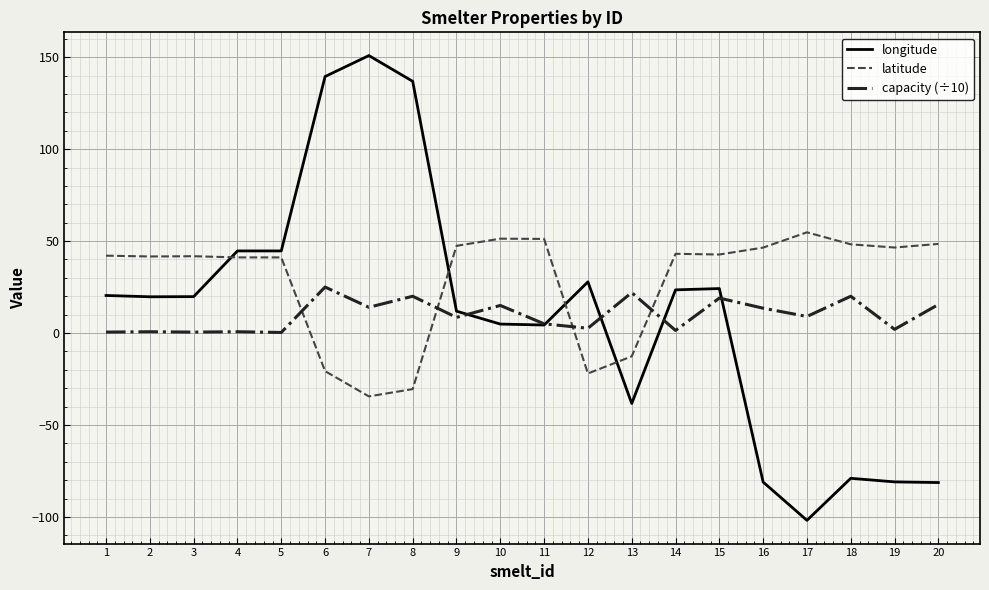

Which series has the widest spread of values?

longitude